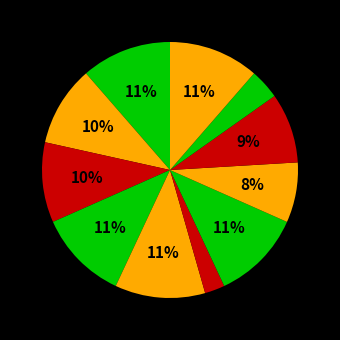

How many slices are in this pie chart?

11